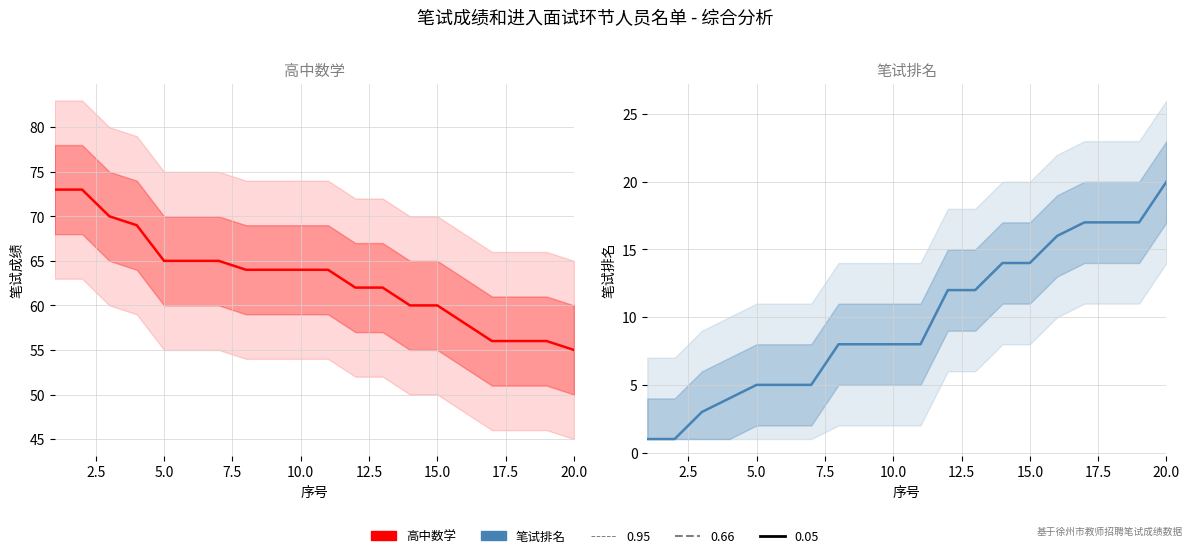

How many lines are shown in the chart?

2